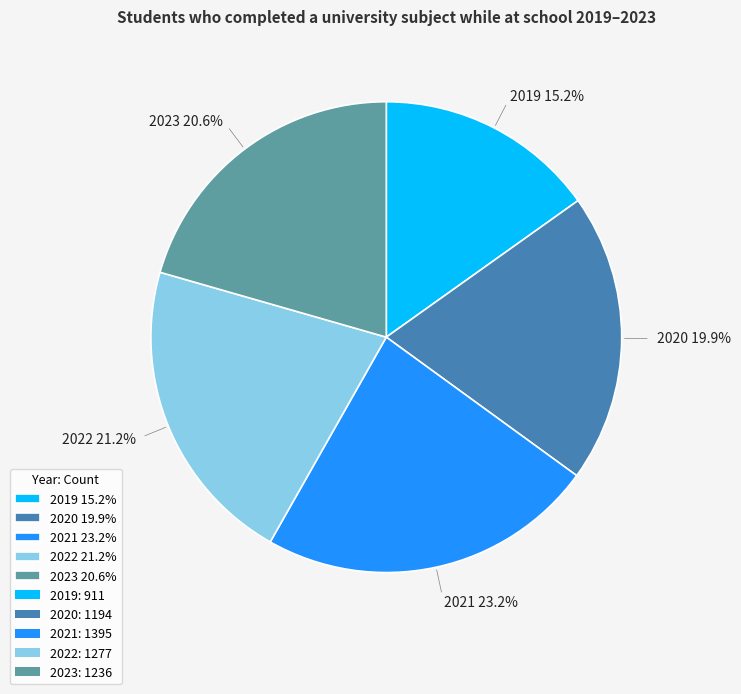

How many slices are in this pie chart?

5